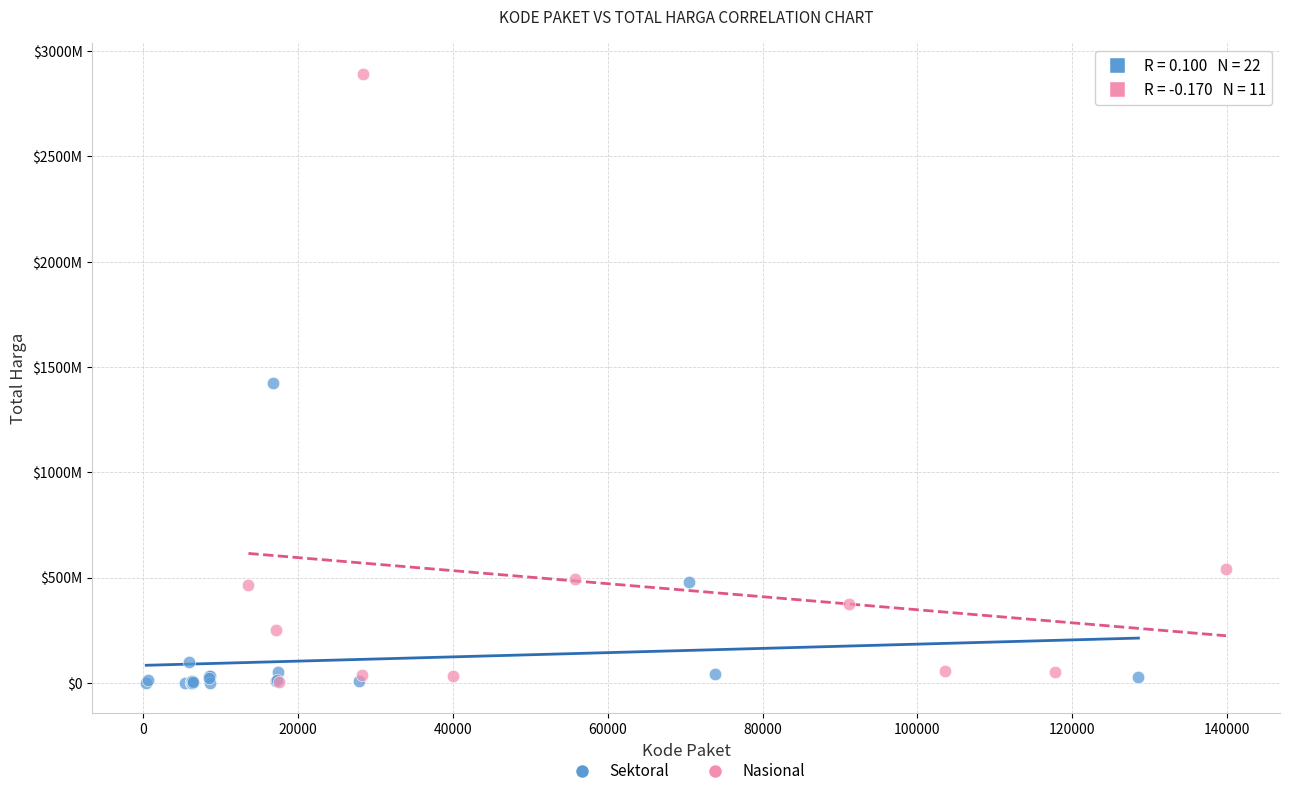

What are all the series names shown in the legend?

Sektoral, Nasional